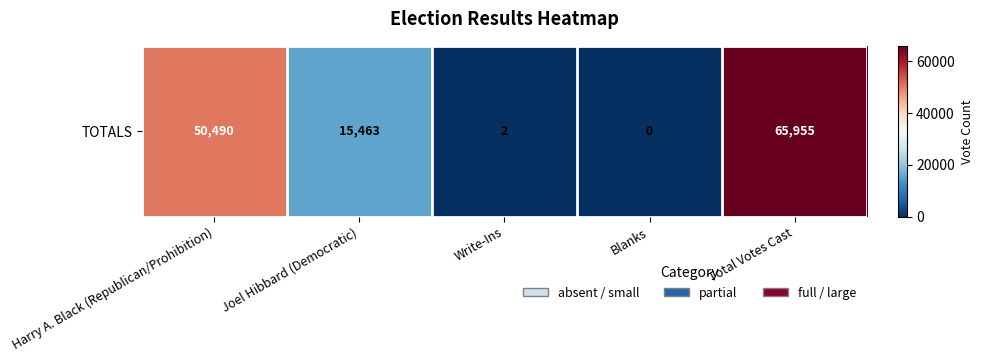

What is the maximum value shown in the chart?

65955